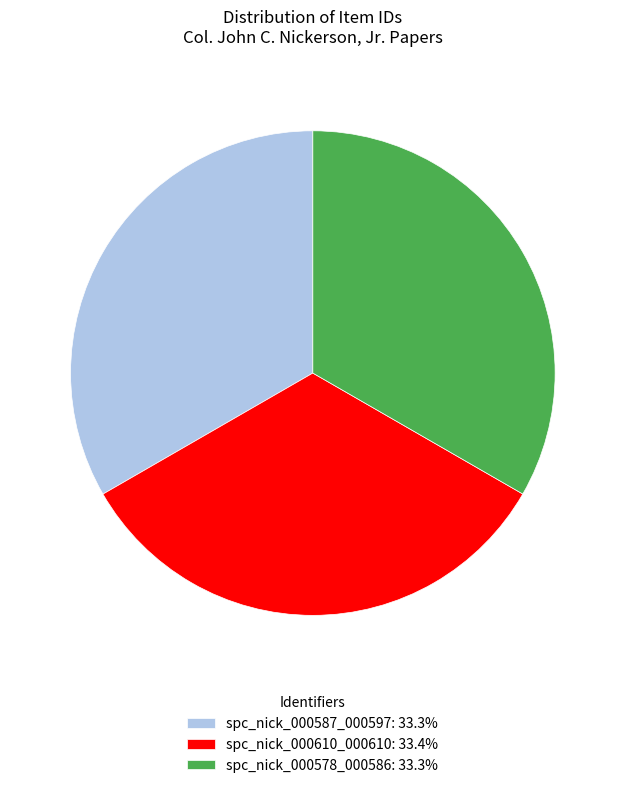

Count the number of slices in the pie.

3